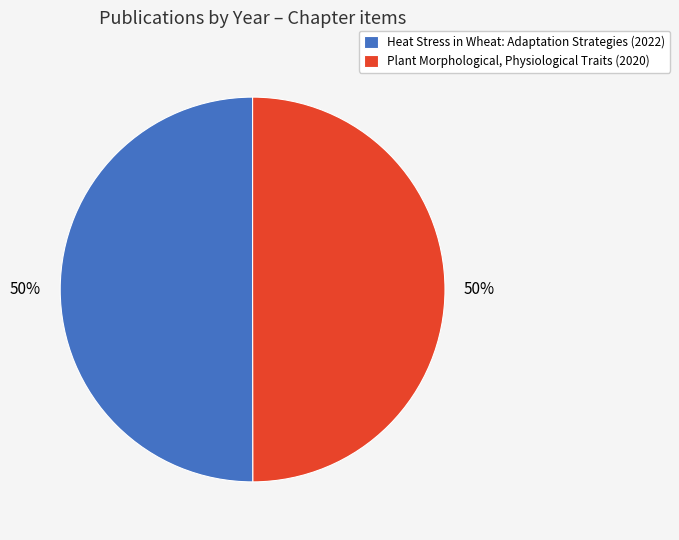

Approximately how many times larger is the value at Heat Stress in Wheat: Adaptation Strategies (2022) compared to Plant Morphological, Physiological Traits (2020)?

1.0